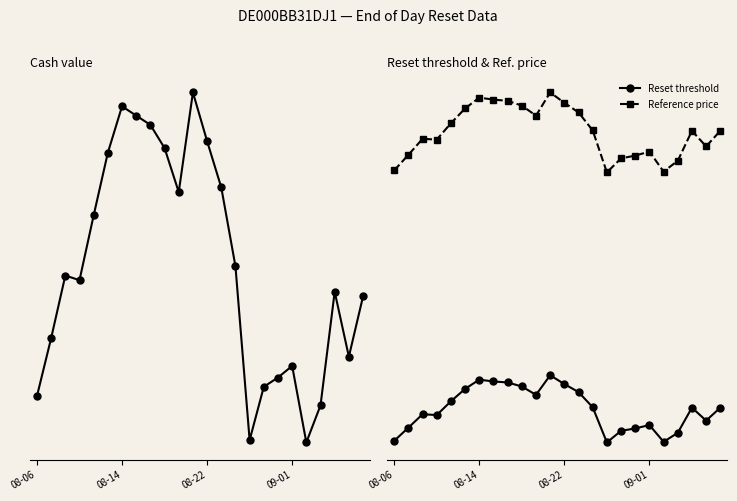

Count the Reset threshold values in the range 7 to 8.

24